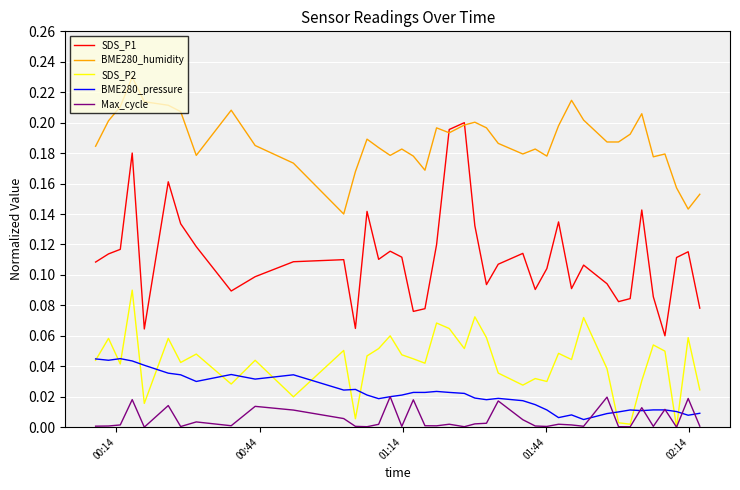

Which series has the largest total across all categories?

BME280_humidity